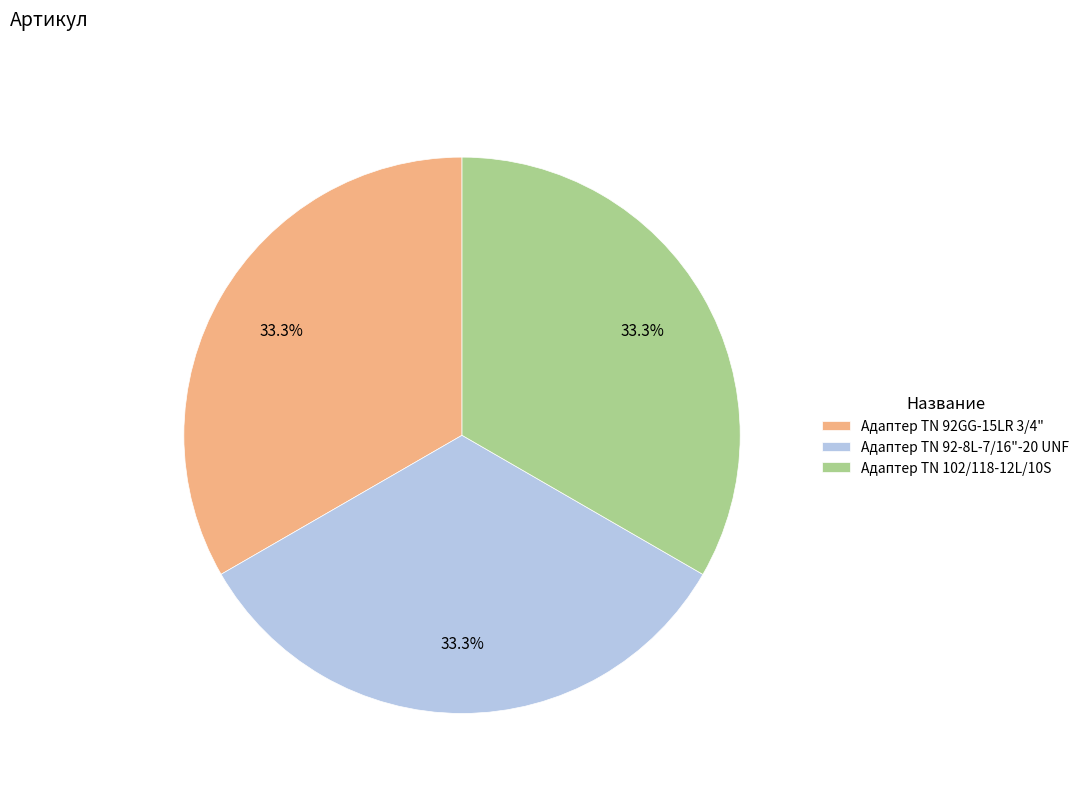

How much of the chart is everything except Адаптер TN 92GG-15LR 3/4"?

66.7%